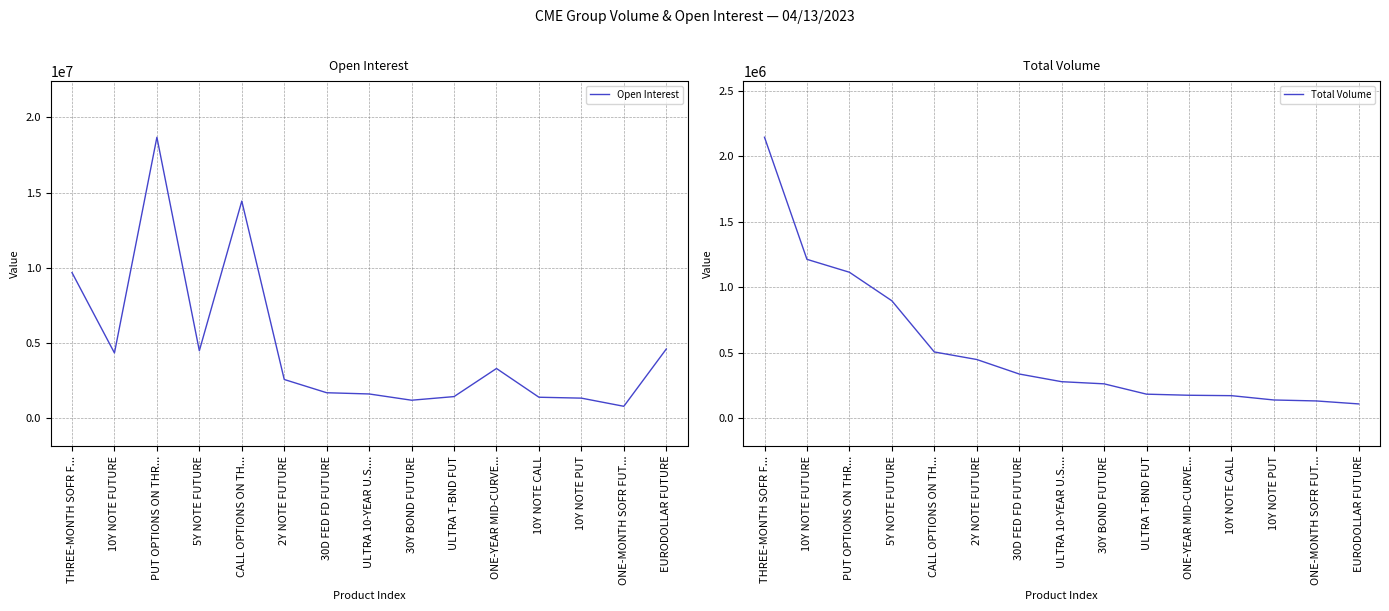

True or false: Total Volume has a value of 130475 at ONE-MONTH SOFR FUT....

True